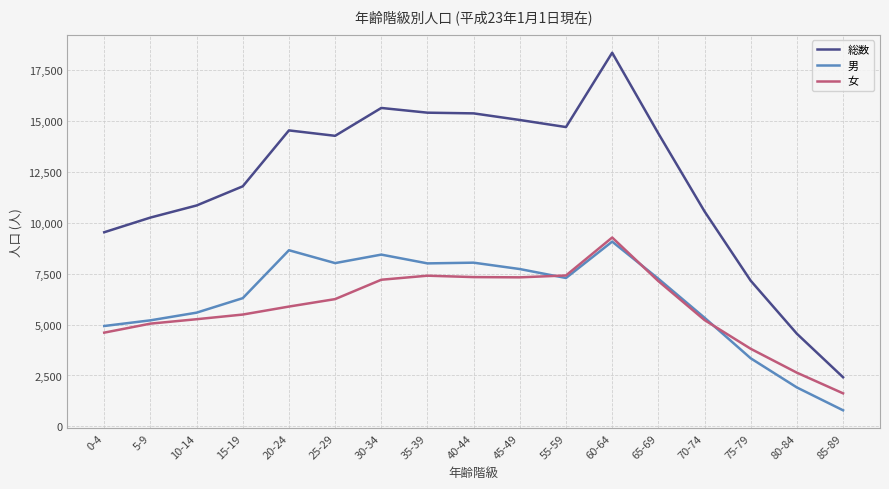

True or false: 女 has a value of 7133 at 65-69.

True